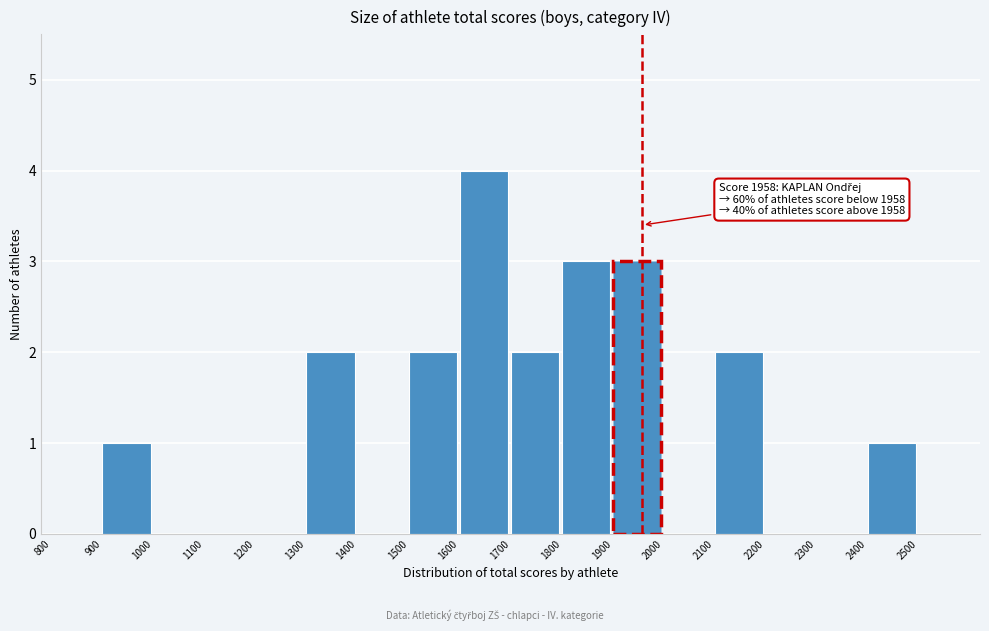

Over which range of the x-axis is the bar tallest?

1600 to 1700